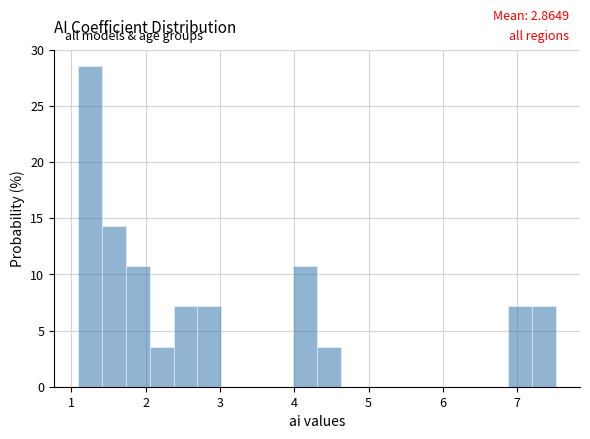

Read against the x-axis, roughly where is the centre of the tallest bar?

1.3